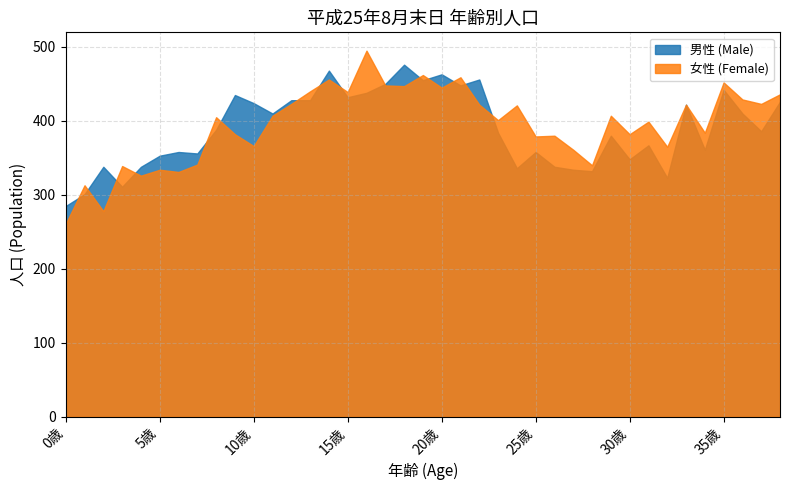

Which series has the widest spread of values?

女性 (Female)